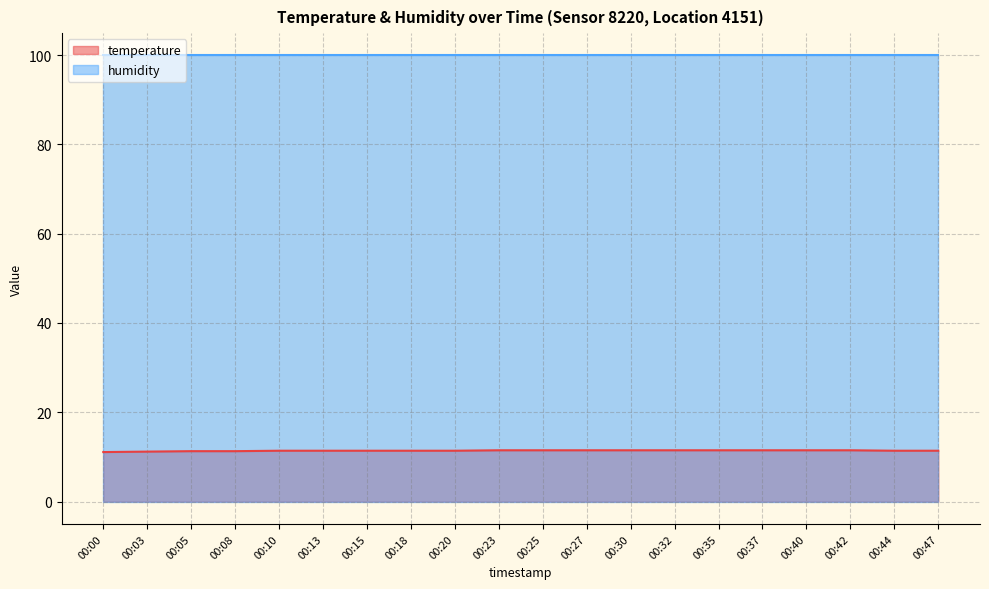

What is the sum of the values at 00:32 and 00:05?

22.8